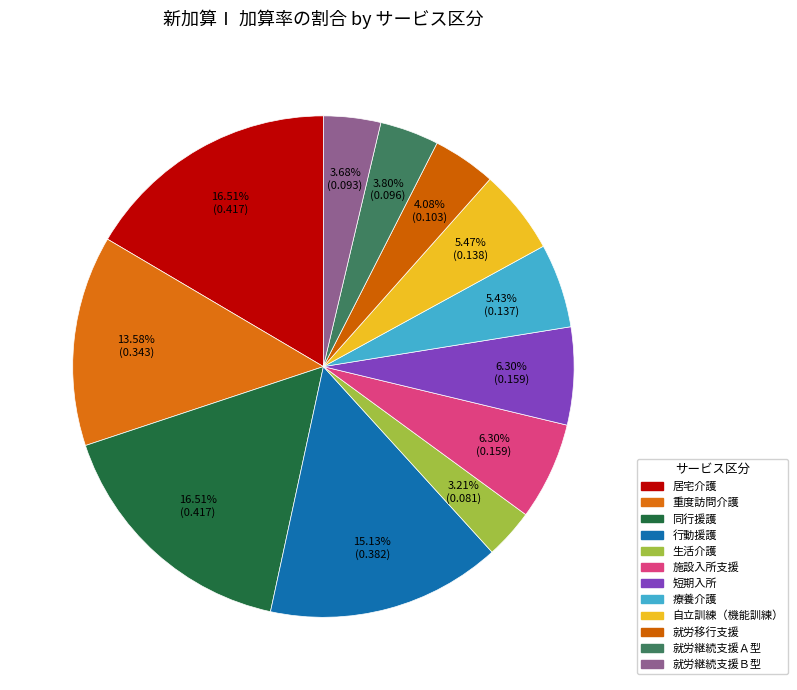

Which slice is the largest?

居宅介護